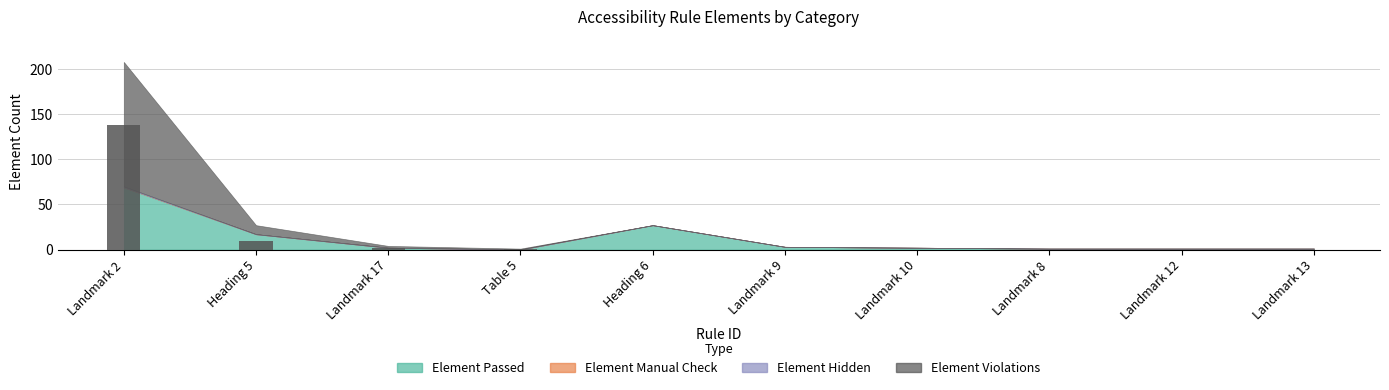

What position from the right is Landmark 10?

4